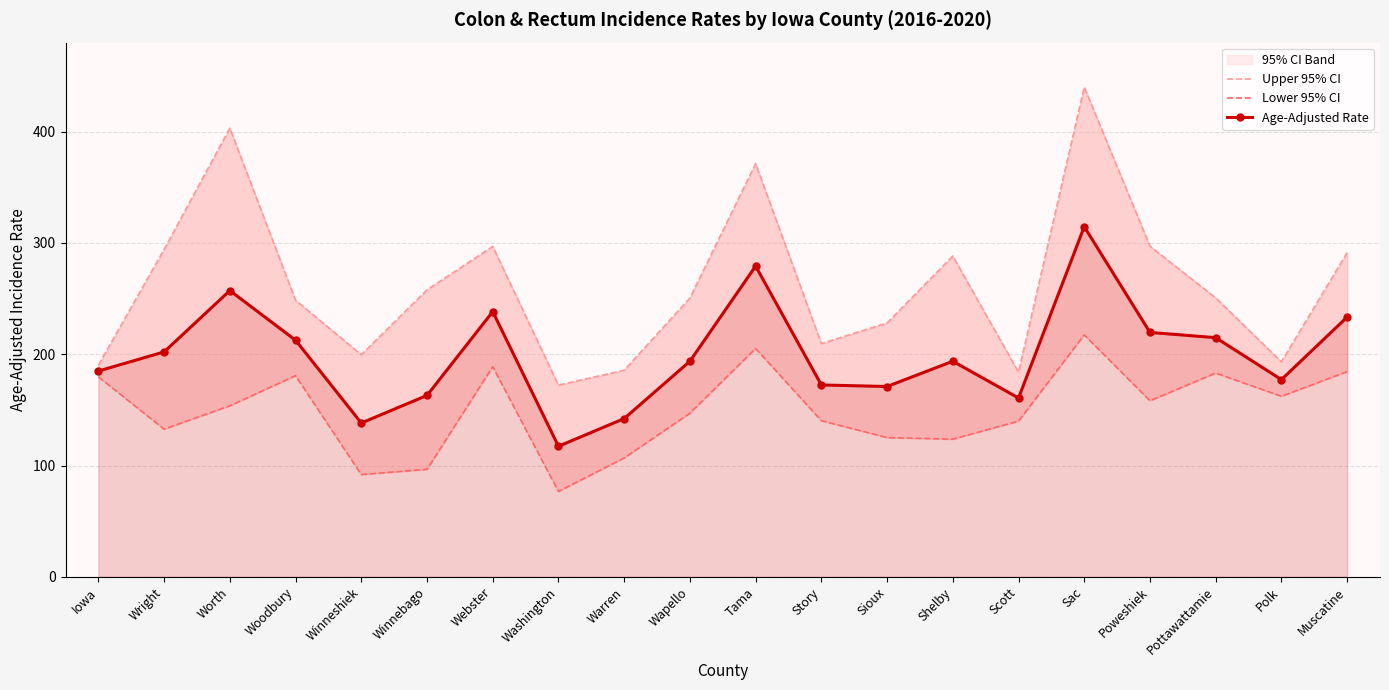

True or false: Upper 95% CI and Age-Adjusted Rate cross at least once.

False